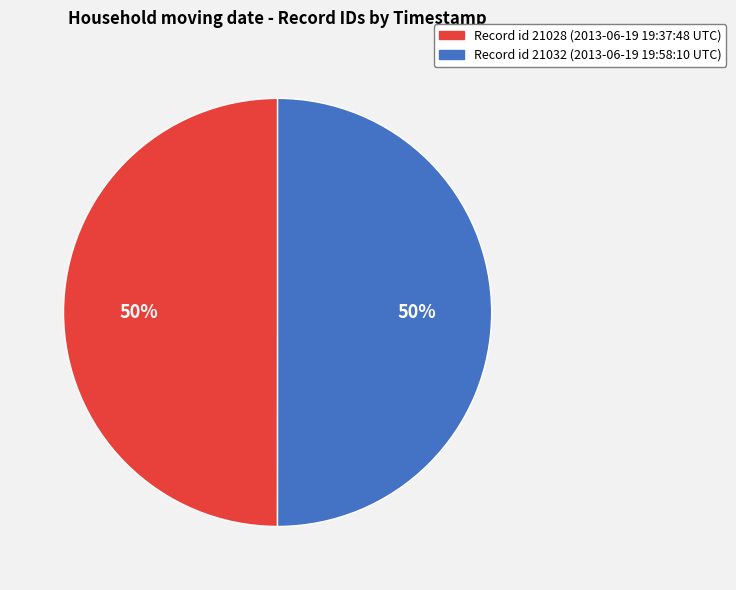

To the nearest percent, what is the average slice percentage?

50%